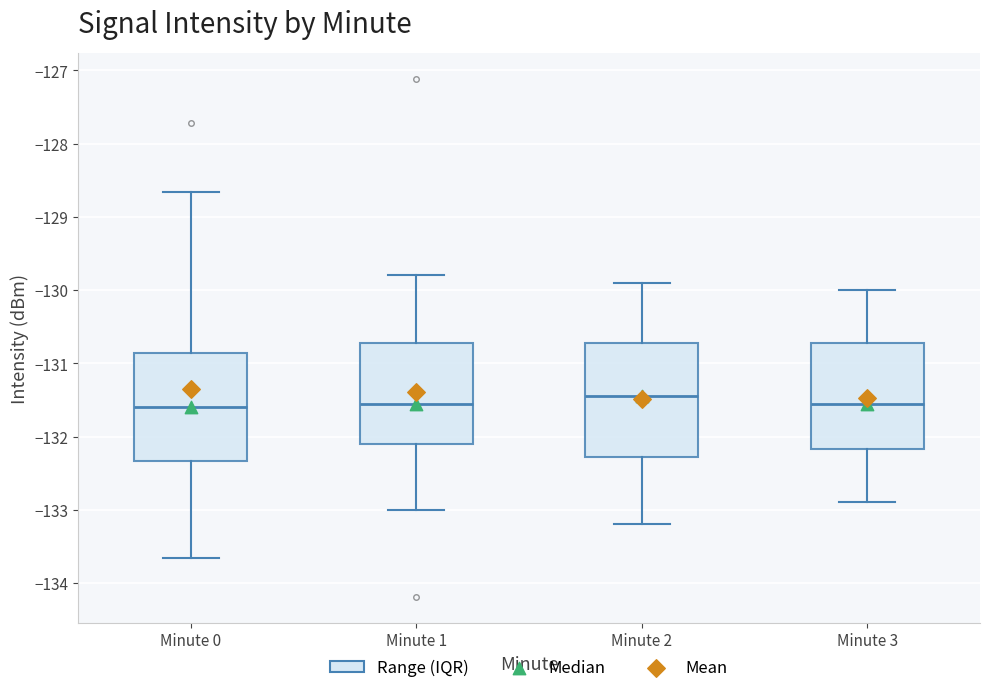

Reading left to right, transcribe this box plot: for each box, give where its median line is, the range the box spans, and where its two whiskers end, as read against the y-axis. The values are not printed on the chart, so give them approximately, as read against the axis.

Minute 0: median -131.6, box -132.3 to -130.9, whiskers -133.7 to -128.7
Minute 1: median -131.5, box -132.1 to -130.7, whiskers -133.0 to -129.8
Minute 2: median -131.4, box -132.3 to -130.7, whiskers -133.2 to -129.9
Minute 3: median -131.5, box -132.2 to -130.7, whiskers -132.9 to -130.0